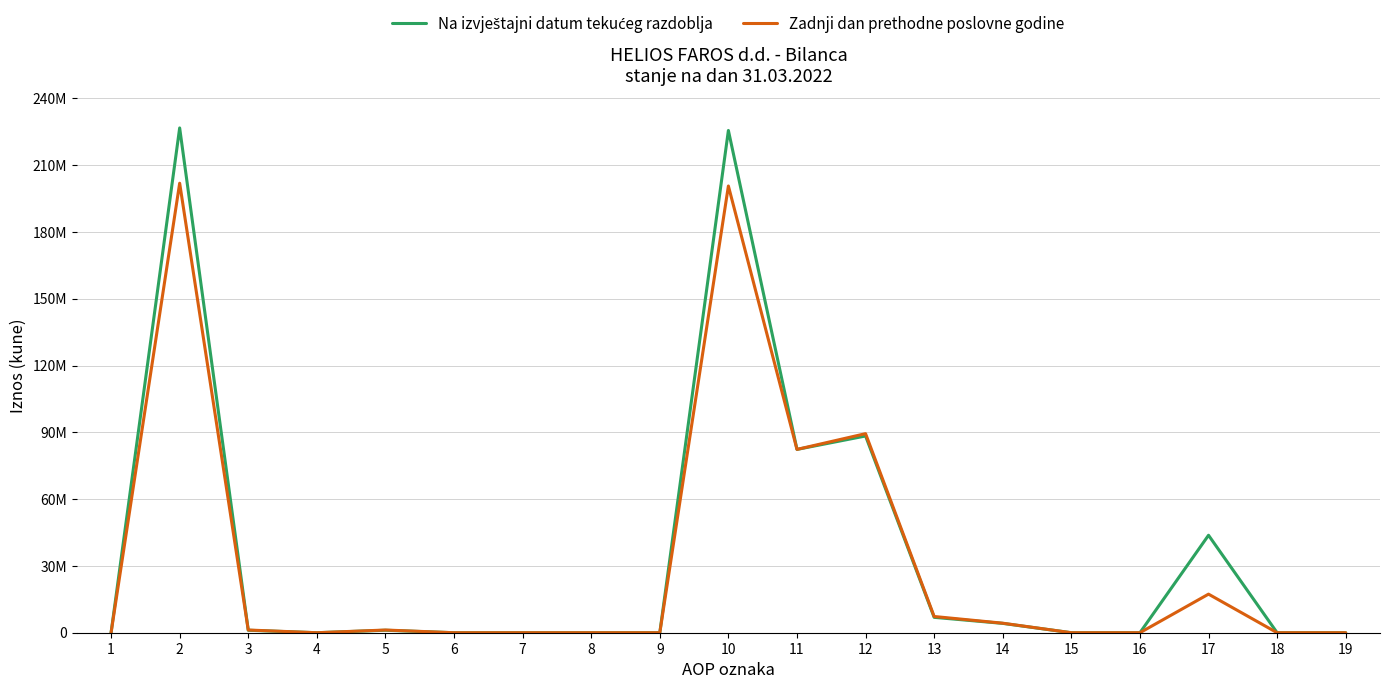

Reading left to right, extract all data points from this chart.

Na izvještajni datum tekućeg razdoblja: 1=0	2=226727680	3=1107530	4=0	5=1107530	6=0	7=0	8=0	9=0	10=225591542	11=82339563	12=88365942	13=6911388	14=4196675	15=0	16=0	17=43777974	18=0	19=0
Zadnji dan prethodne poslovne godine: 1=0	2=201895231	3=1215585	4=0	5=1215585	6=0	7=0	8=0	9=0	10=200651038	11=82339563	12=89411631	13=7290563	14=4279379	15=0	16=0	17=17329902	18=0	19=0